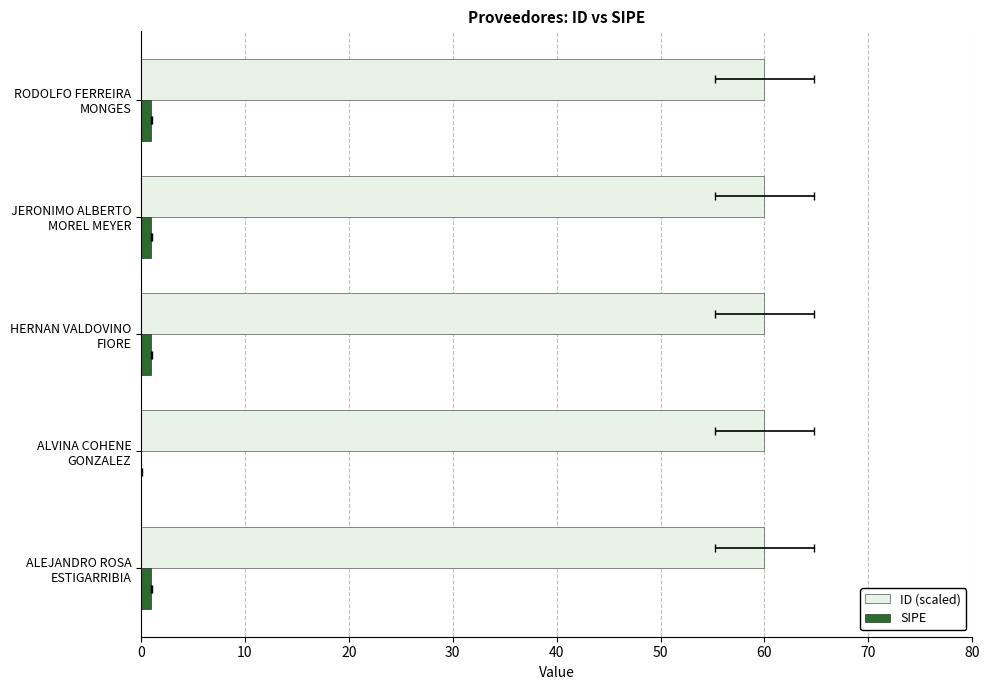

How many data points does each series have?

5